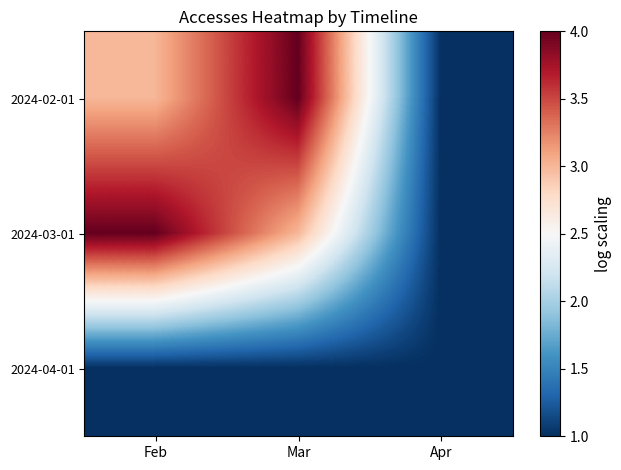

Reading left to right, what are all the values shown in this chart?

2024-02-01: Feb=3	Mar=4	Apr=1
2024-03-01: Feb=4	Mar=3	Apr=1
2024-04-01: Feb=1	Mar=1	Apr=1